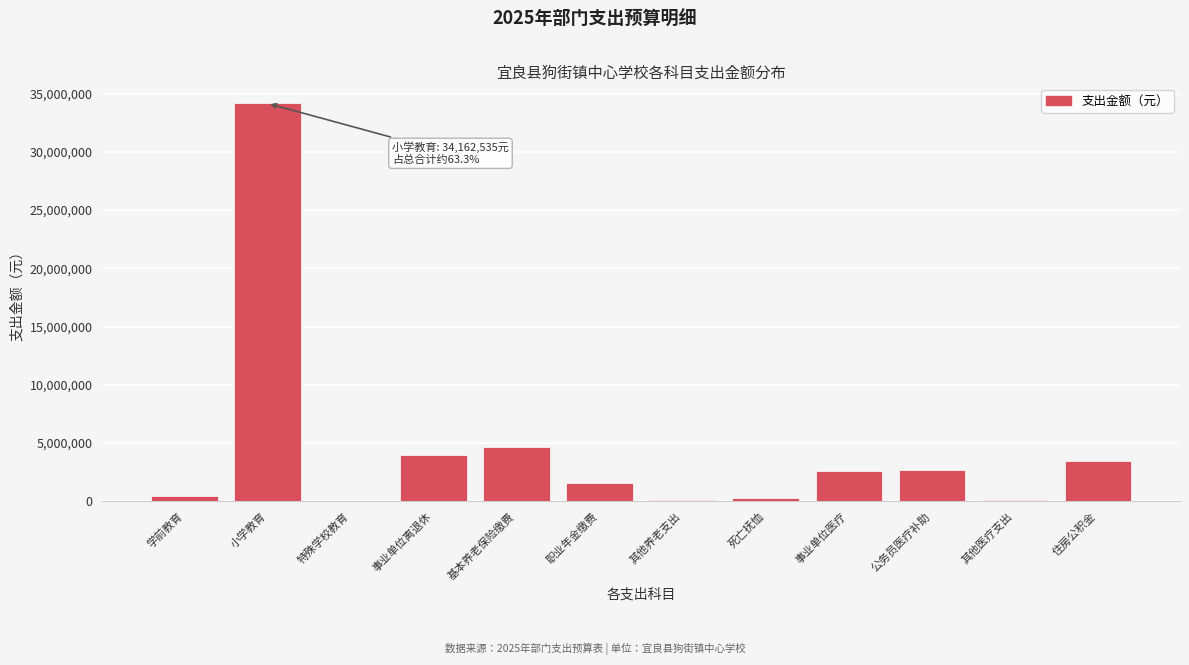

Between 事业单位医疗 and 其他医疗支出, which is larger?

事业单位医疗